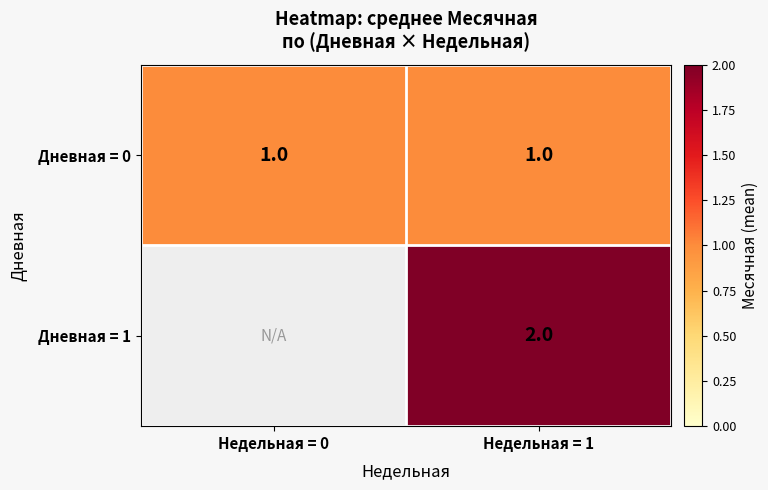

Is the value of Дневная = 0 at Недельная = 1 greater than the value of Дневная = 1 at Недельная = 1?

No